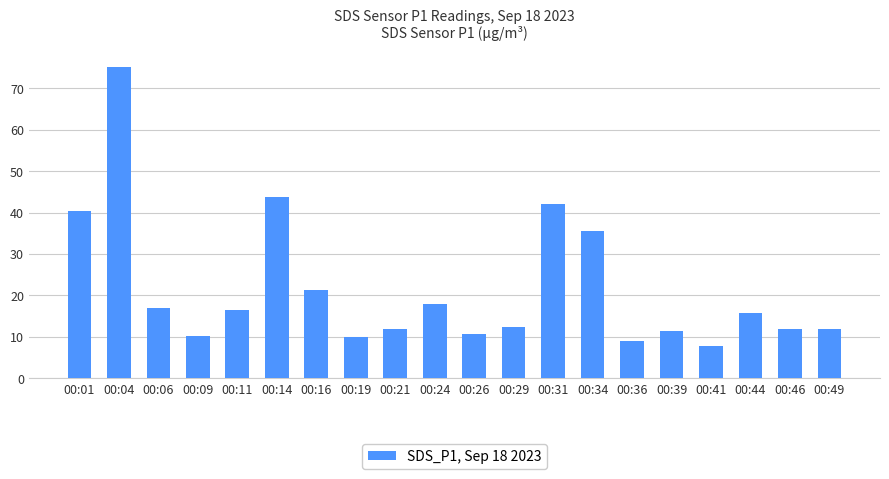

What is the average value?

21.6